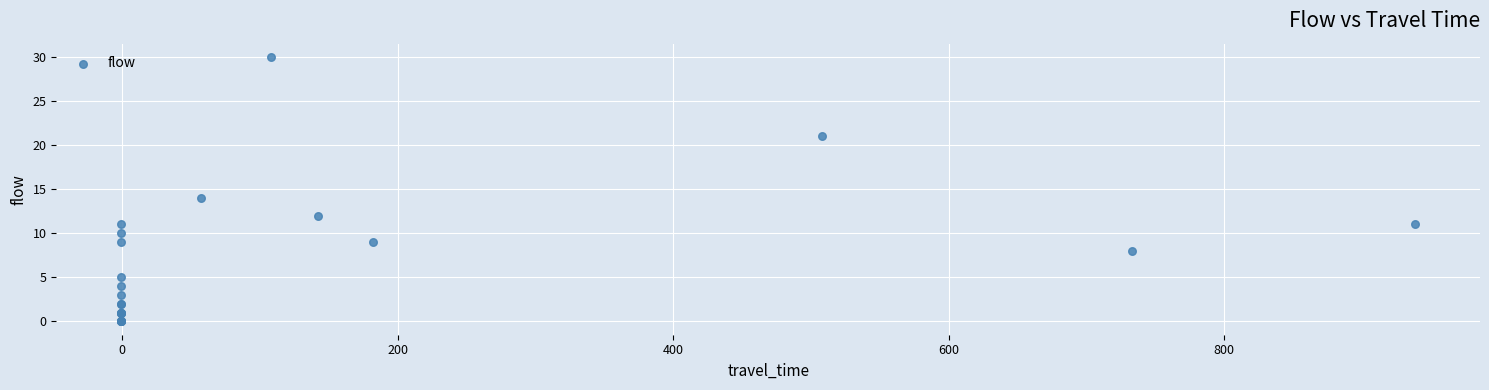

What Y value in the scatter plot is closest to 15?

14